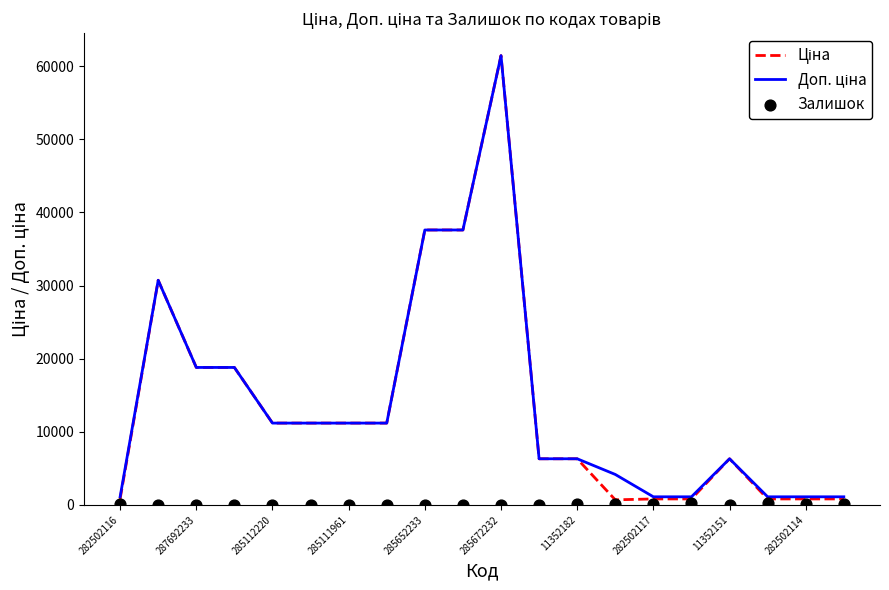

What are all the series names shown in the legend?

Ціна, Доп. ціна, Залишок